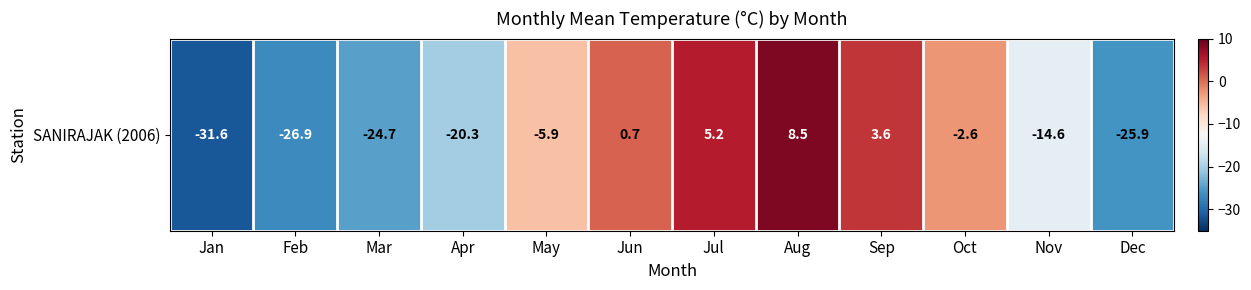

What is the change in value from Jul to Dec?

-31.1